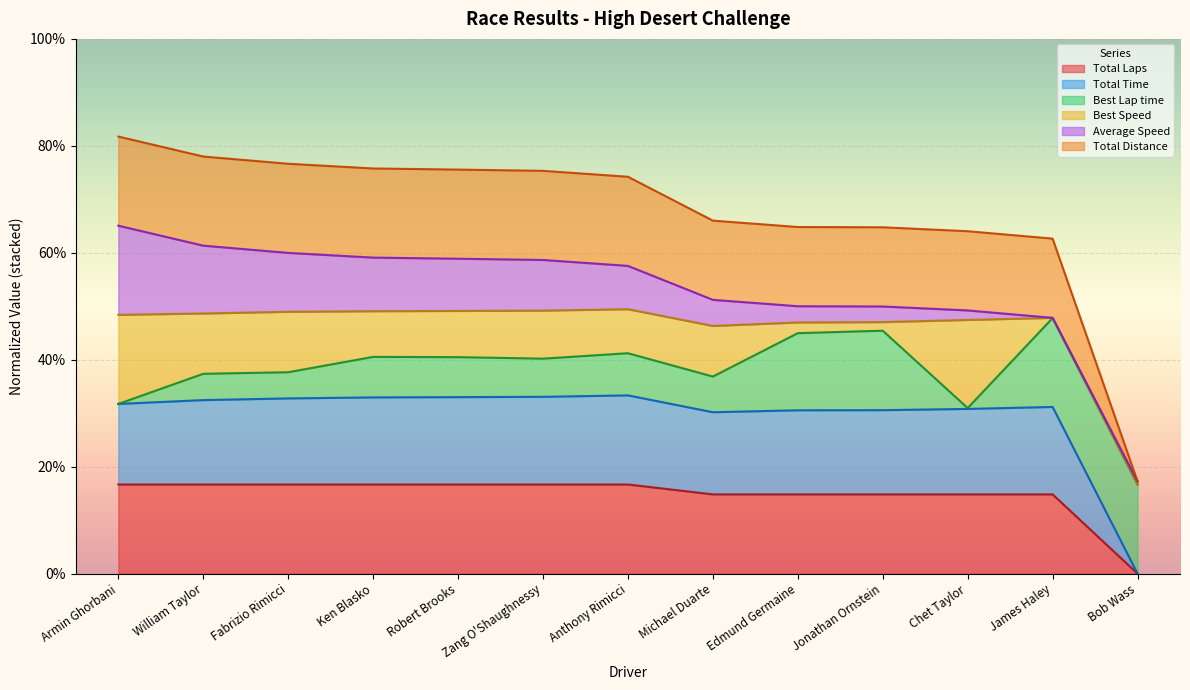

Does the chart display data point markers on the line(s)?

No